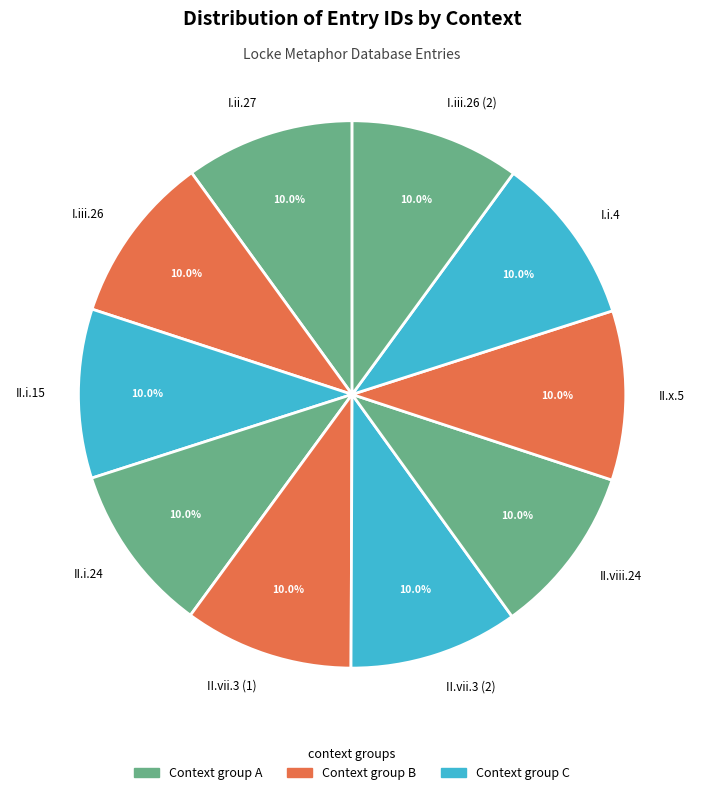

Combined, what portion of the pie is II.i.15 and I.i.4?

20.0%